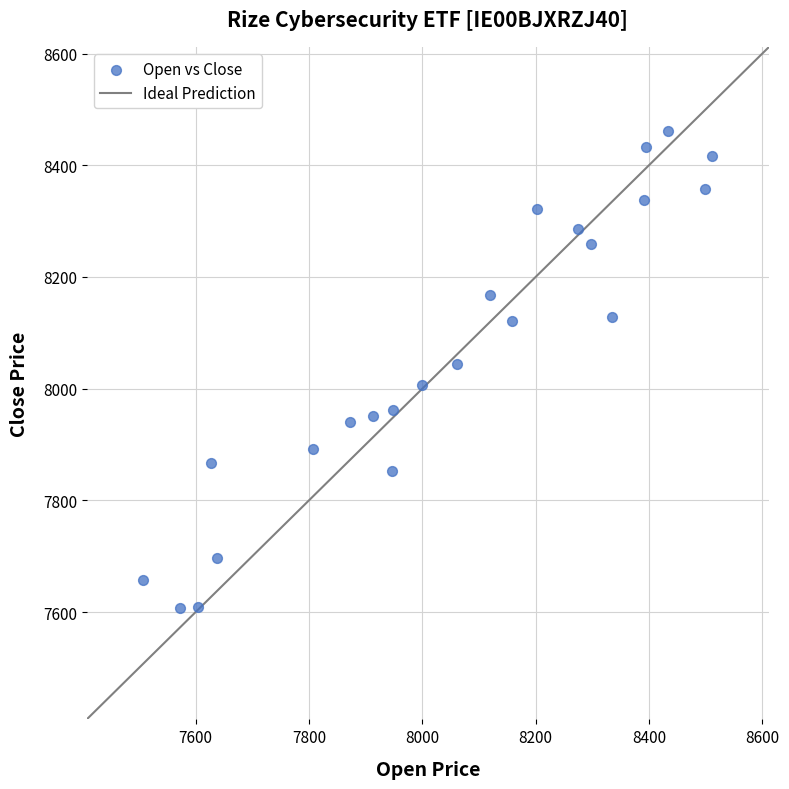

What is the range of X values (max minus min)?

1004